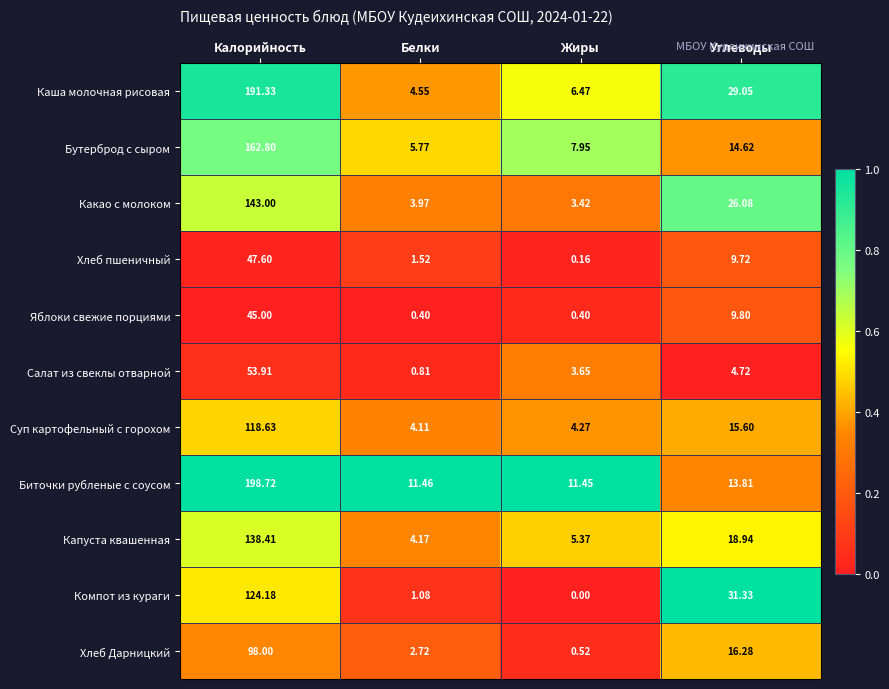

At which label is Биточки рубленые с соусом closest to 105?

Углеводы